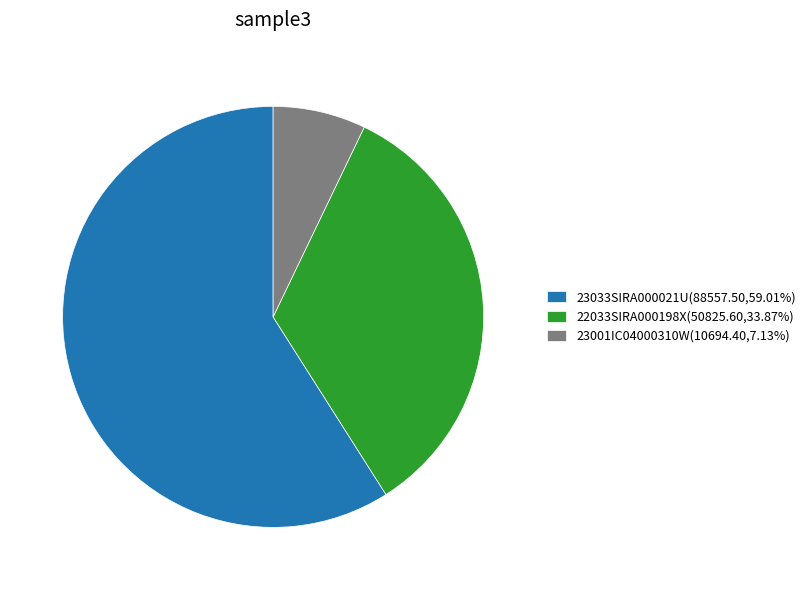

Is there any slice that represents more than half of the pie?

Yes